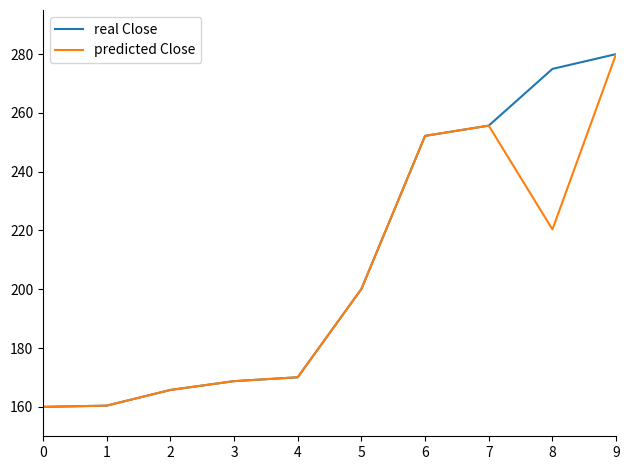

What is the difference between the second highest and second lowest values in the real Close series?

114.5